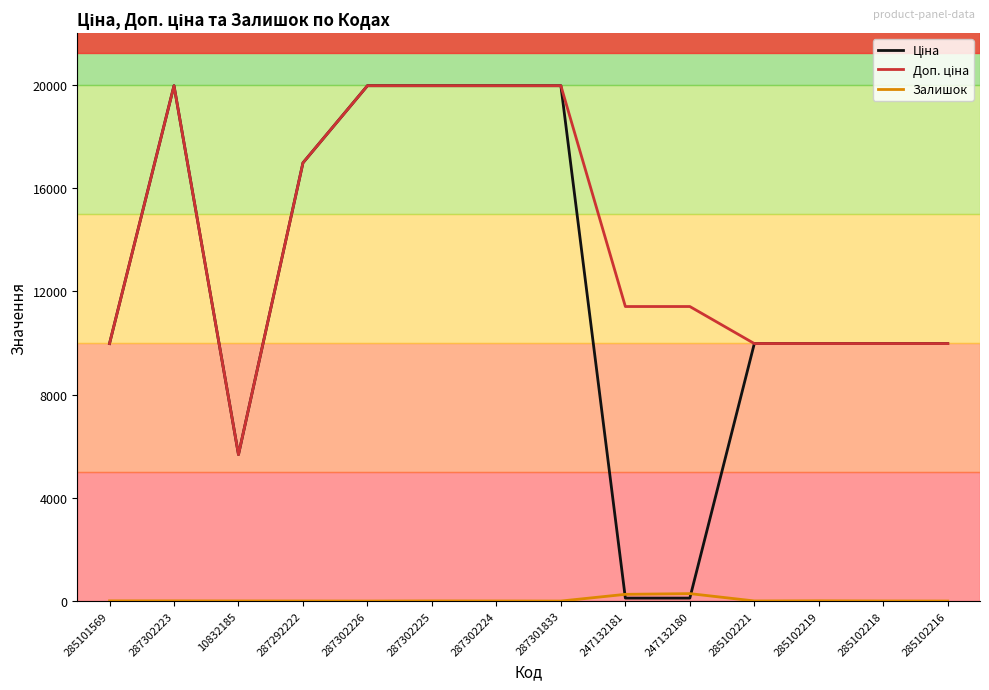

What is the spread (max minus min) of values at 287302225?

19959.2